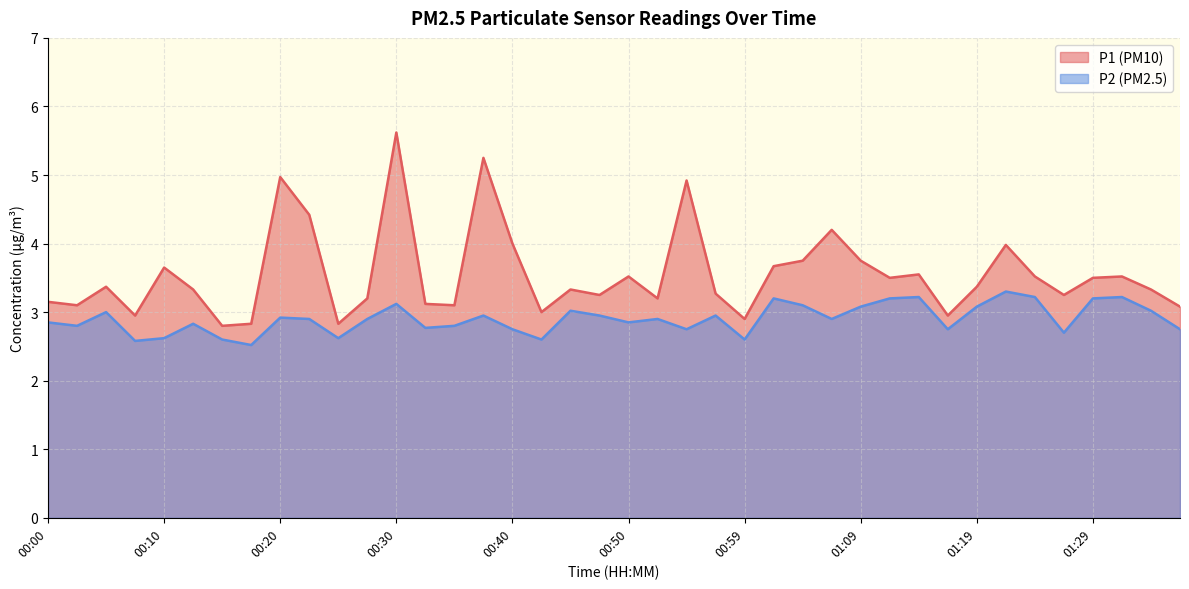

List the series in order of their overall mean, lowest first.

P2 (PM2.5), P1 (PM10)